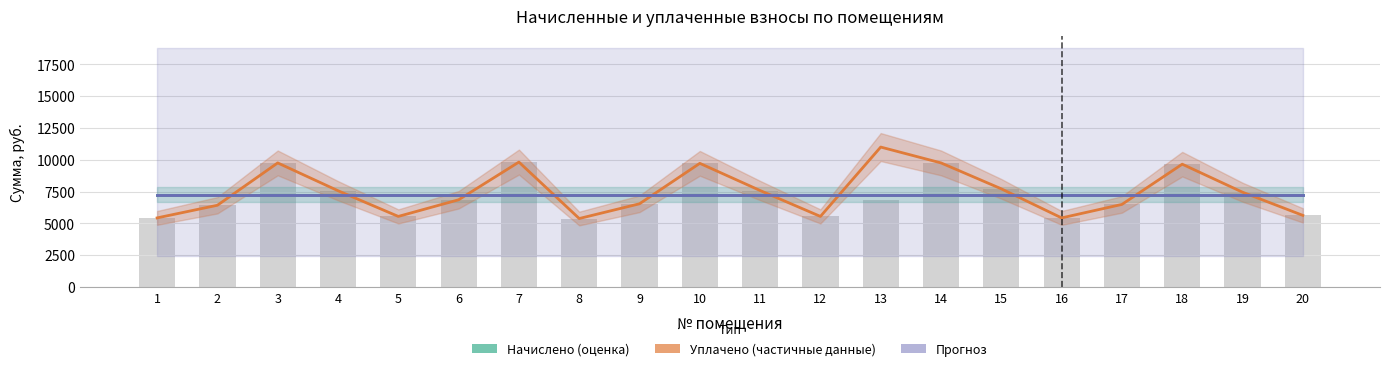

Does the chart contain stacked bars?

No